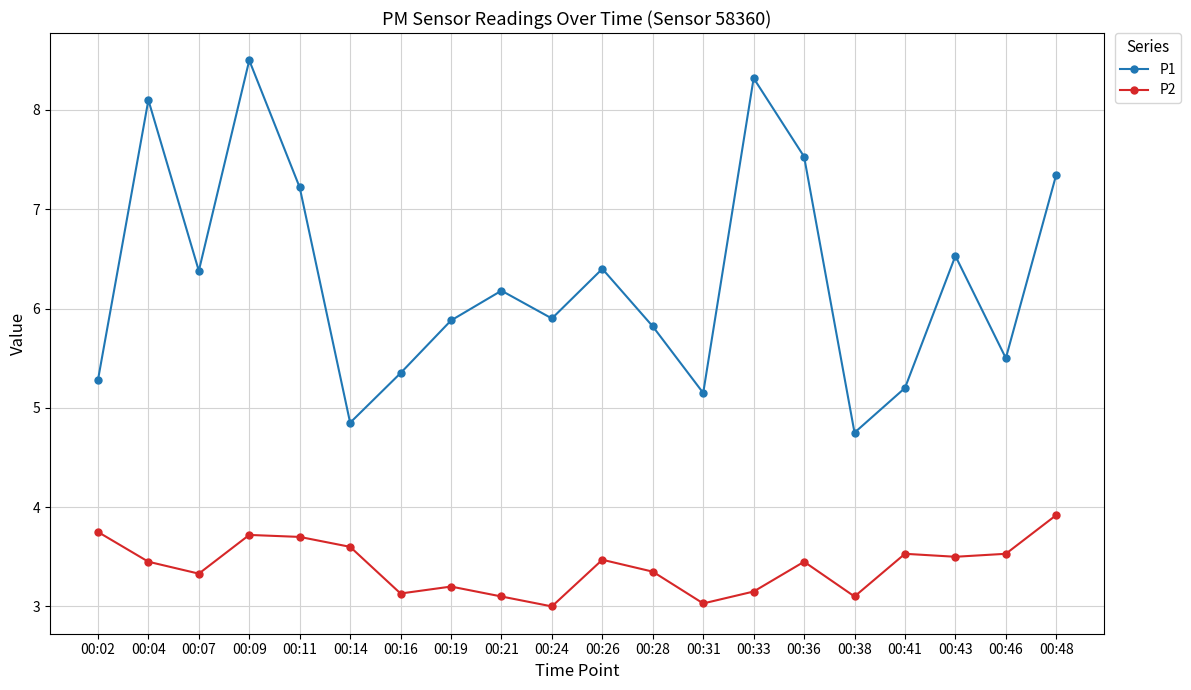

Is the value of P2 at 00:43 greater than the value of P1 at 00:43?

No